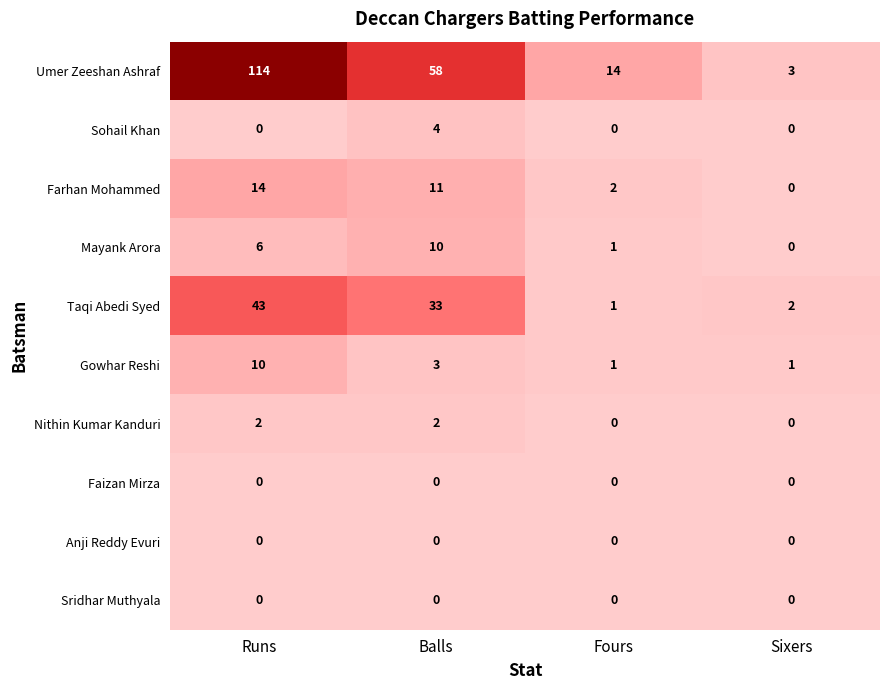

What is the spread (max minus min) of values at Runs?

114